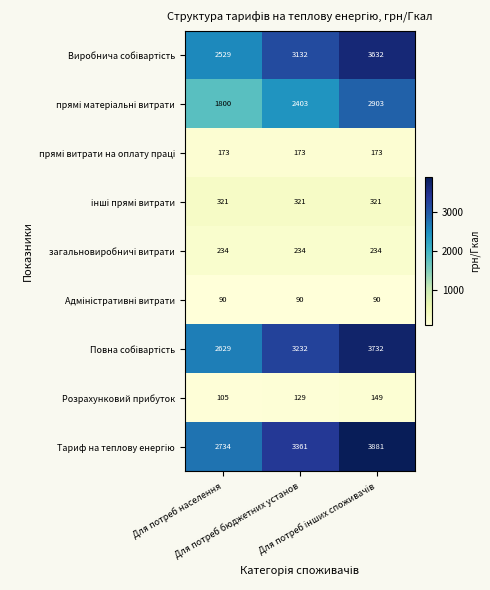

At how many categories does at least one series exceed 2170?

3